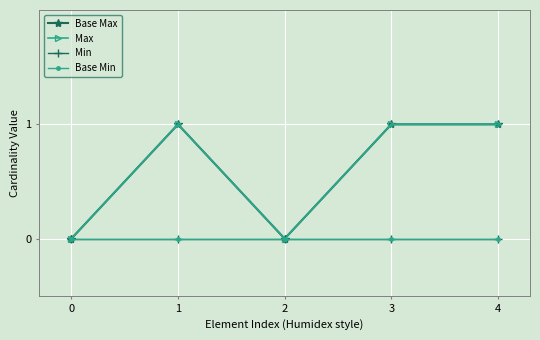

Does the chart have visible grid lines?

Yes